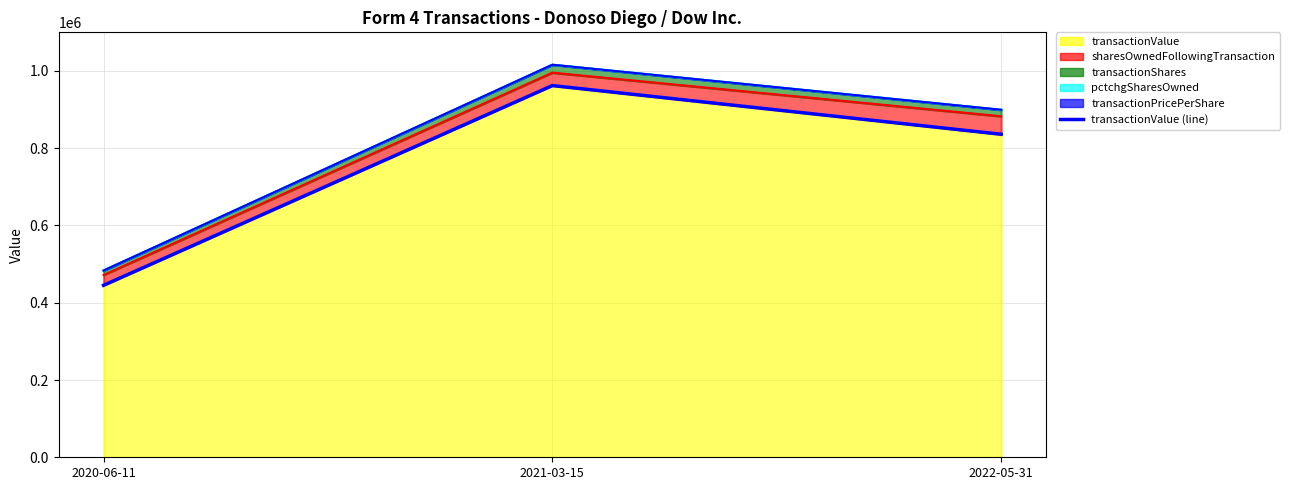

Where does the data first go above 836169?

2021-03-15